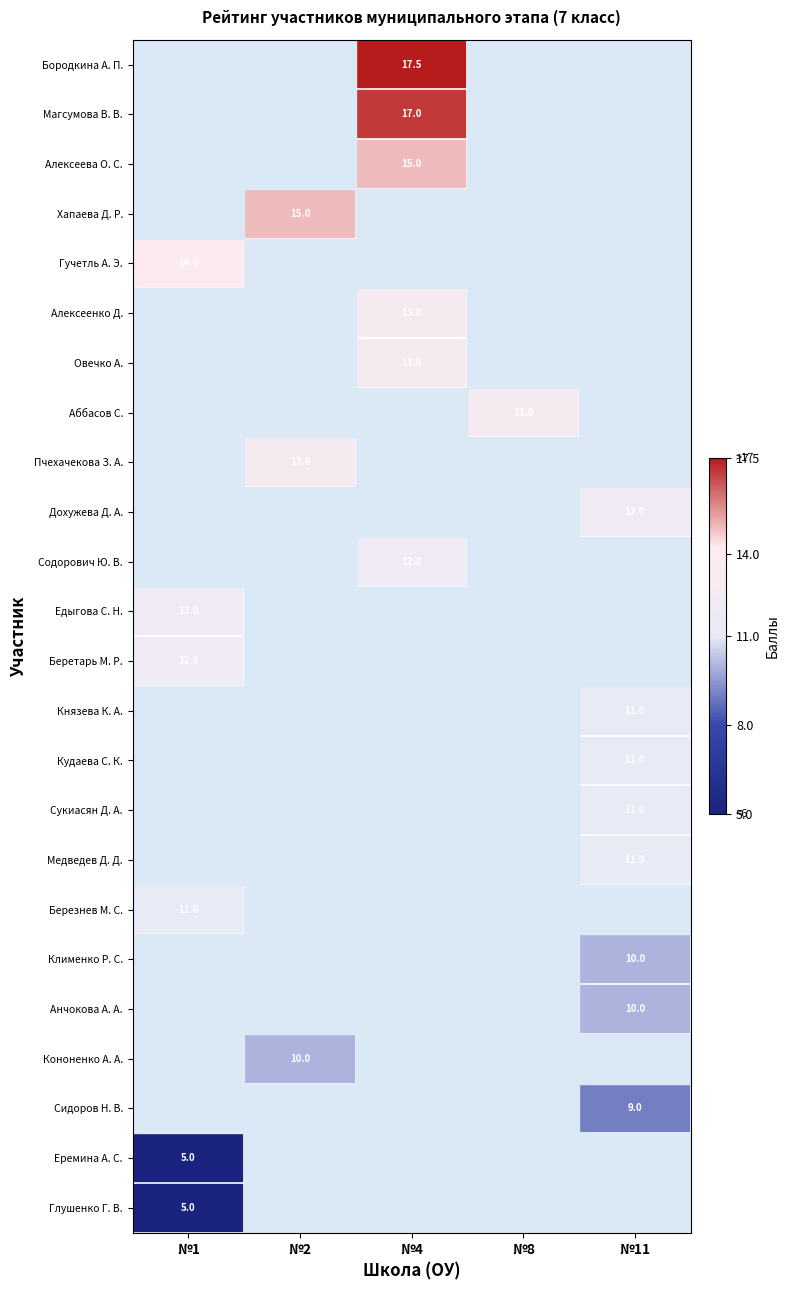

The Сукиасян Д. А. series shows 11.0 at №11. True or false?

True